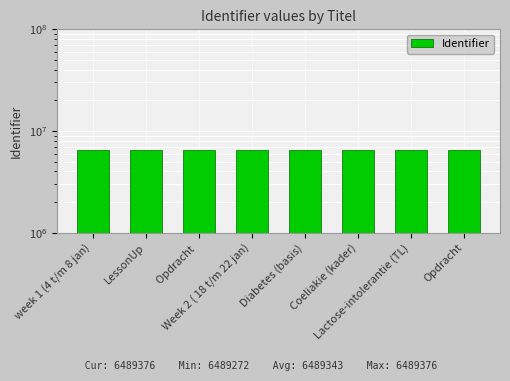

The value at Lactose-intolerantie (TL) is 4503197. True or false?

False